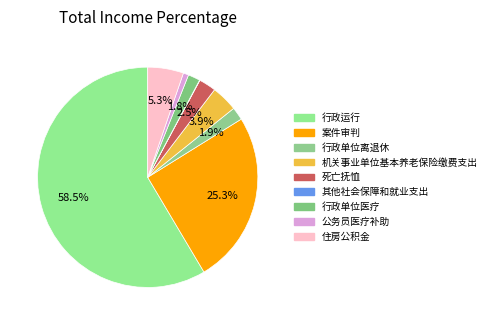

The 死亡抚恤 slice represents 3% of the pie. True or false?

True